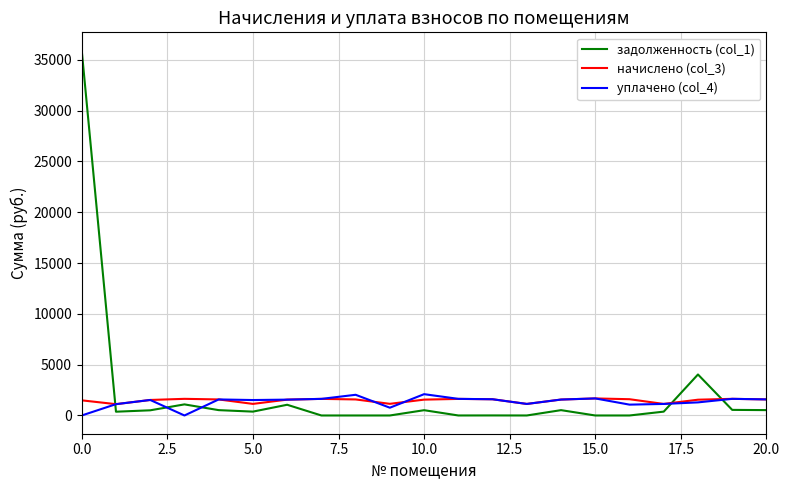

True or false: уплачено (col_4) and задолженность (col_1) intersect in this chart.

True